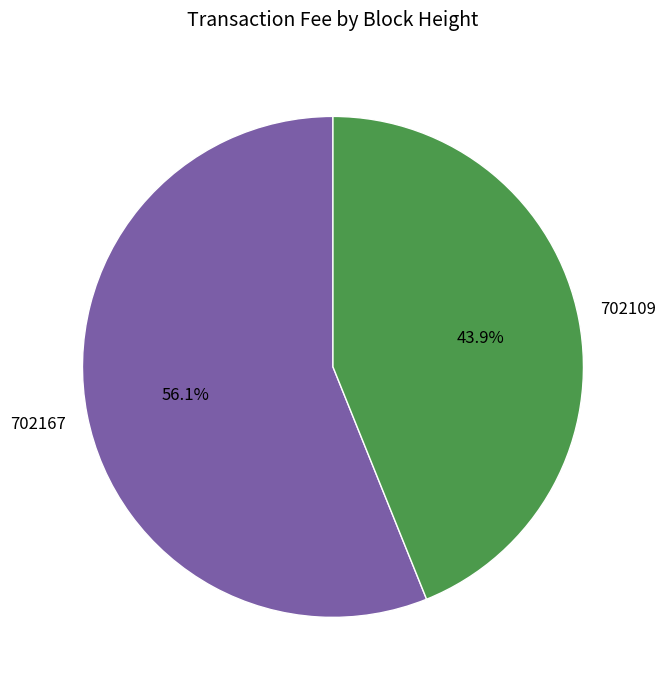

Count the number of slices in the pie.

2